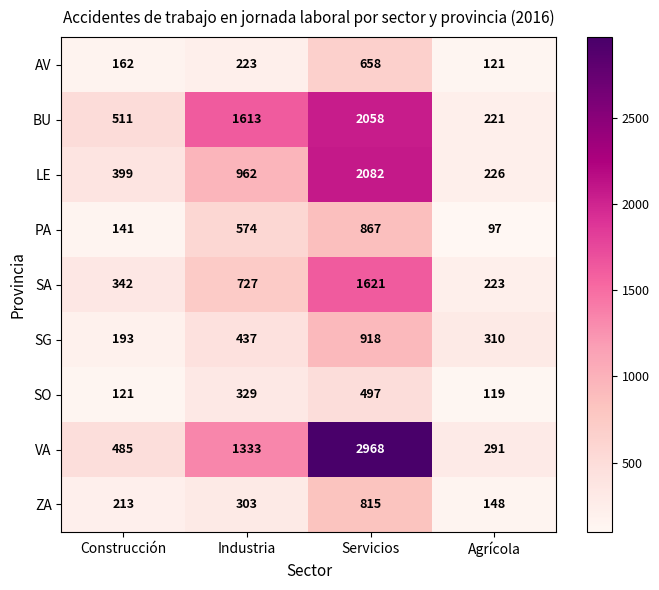

Which category has the lowest value across all series?

Agrícola